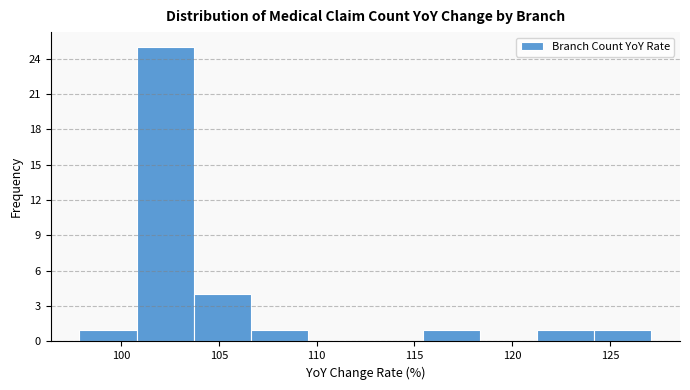

Reading left to right, list every bar in this chart as the range it spans on the x-axis followed by its height. Neither the bar edges nor the heights are printed on the chart, so give them approximately, as read against the axes.

98.0 to 101.0: 1
101.0 to 103.5: 25
103.5 to 106.5: 4
106.5 to 109.5: 1
109.5 to 112.5: 0
112.5 to 115.5: 0
115.5 to 118.5: 1
118.5 to 121.5: 0
121.5 to 124.0: 1
124.0 to 127.0: 1